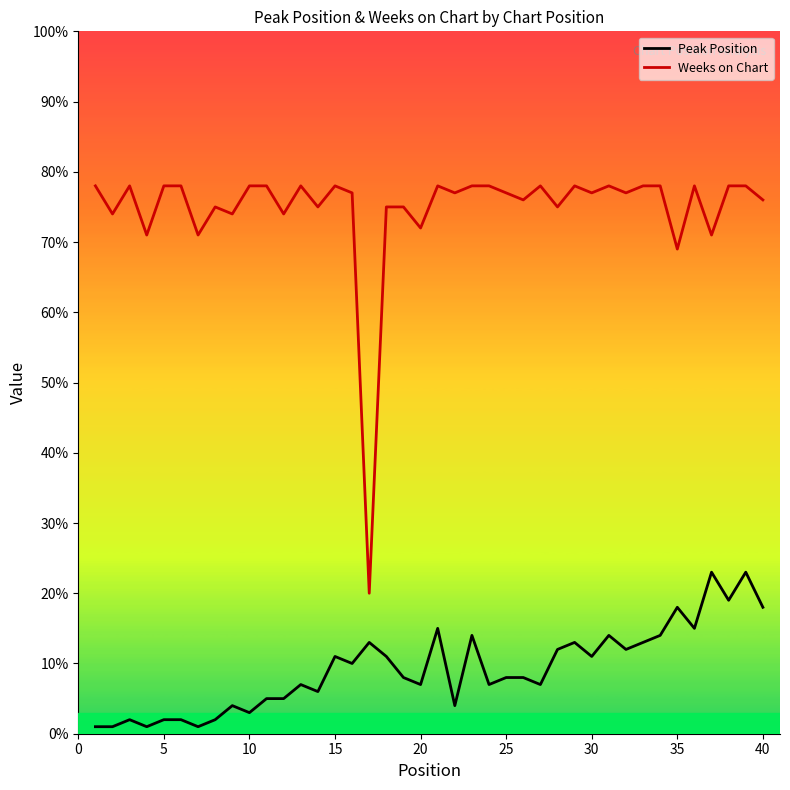

True or false: Peak Position and Weeks on Chart intersect in this chart.

False